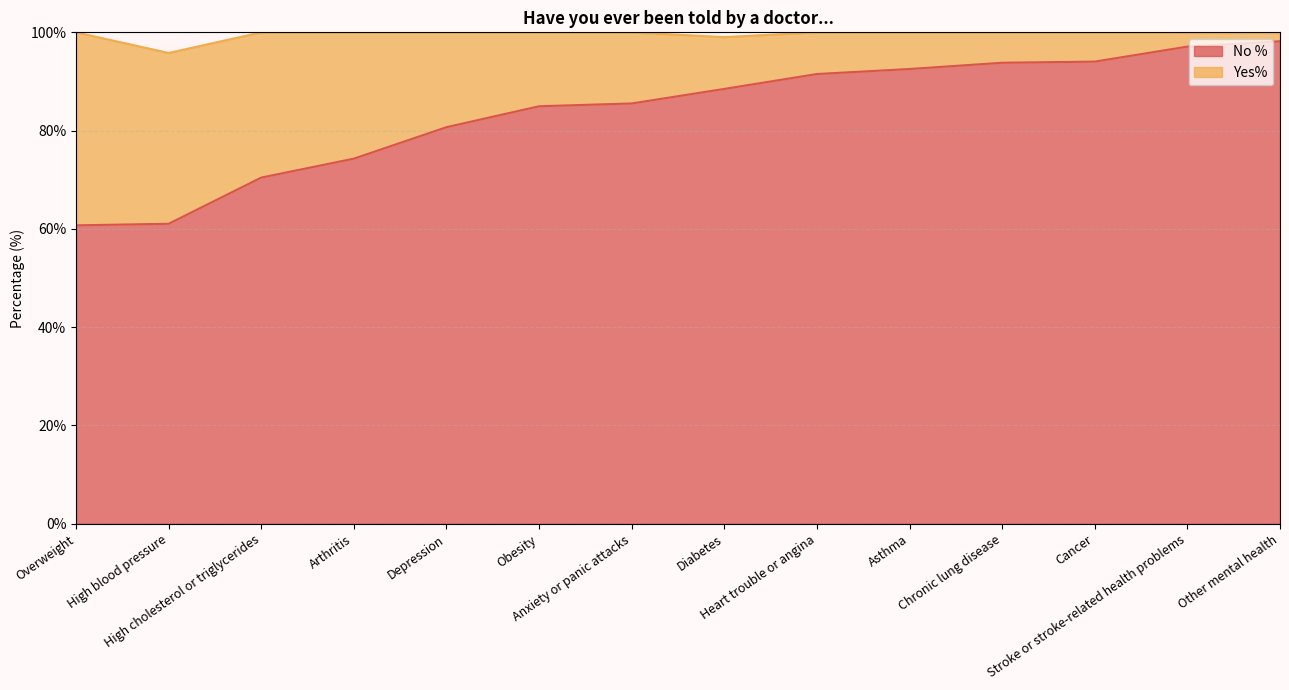

What is the label of the 4th point from the left?

Arthritis